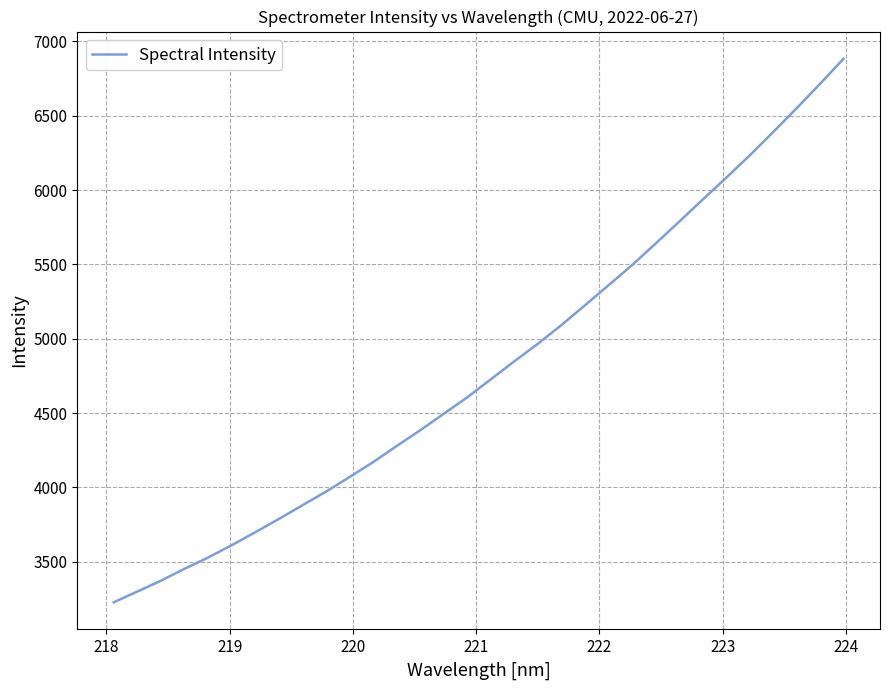

What is the difference between the maximum and minimum values?

3656.2